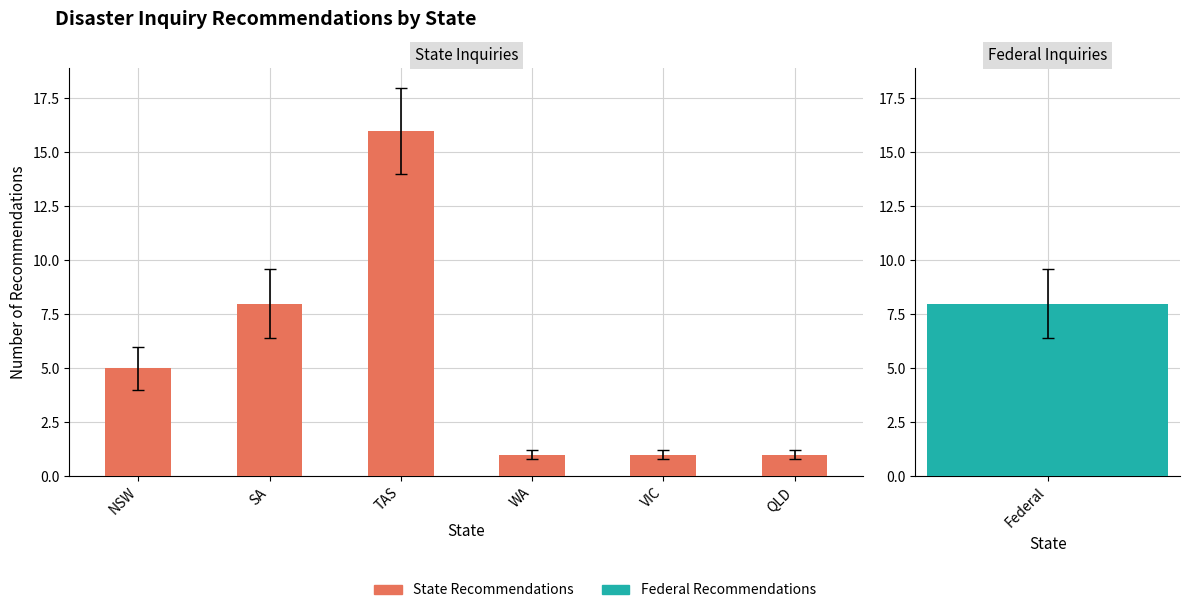

How many data points are less than 5?

3